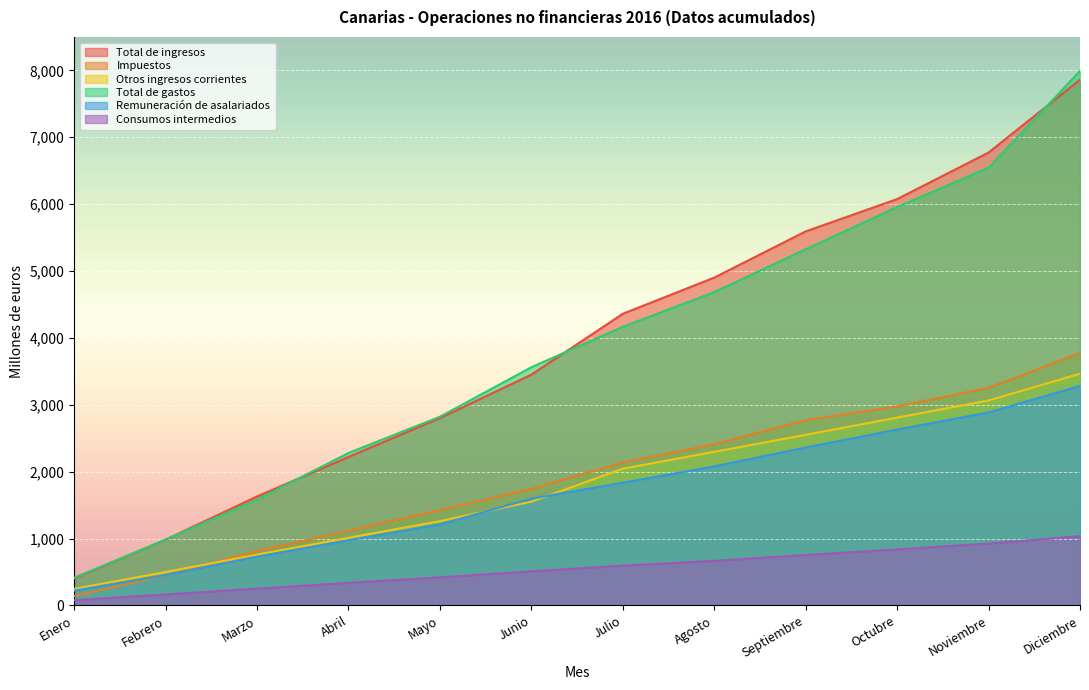

True or false: Remuneración de asalariados and Total de ingresos intersect in this chart.

False